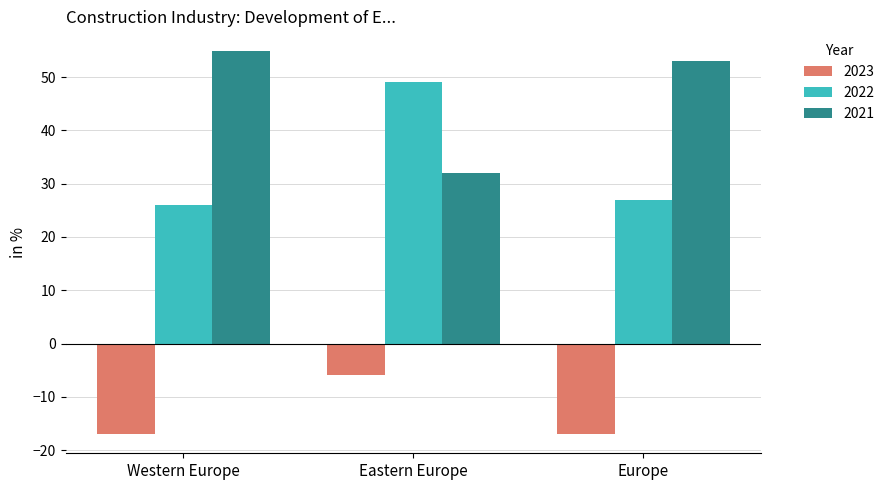

Where is 2023 nearest to the value -11?

Eastern Europe